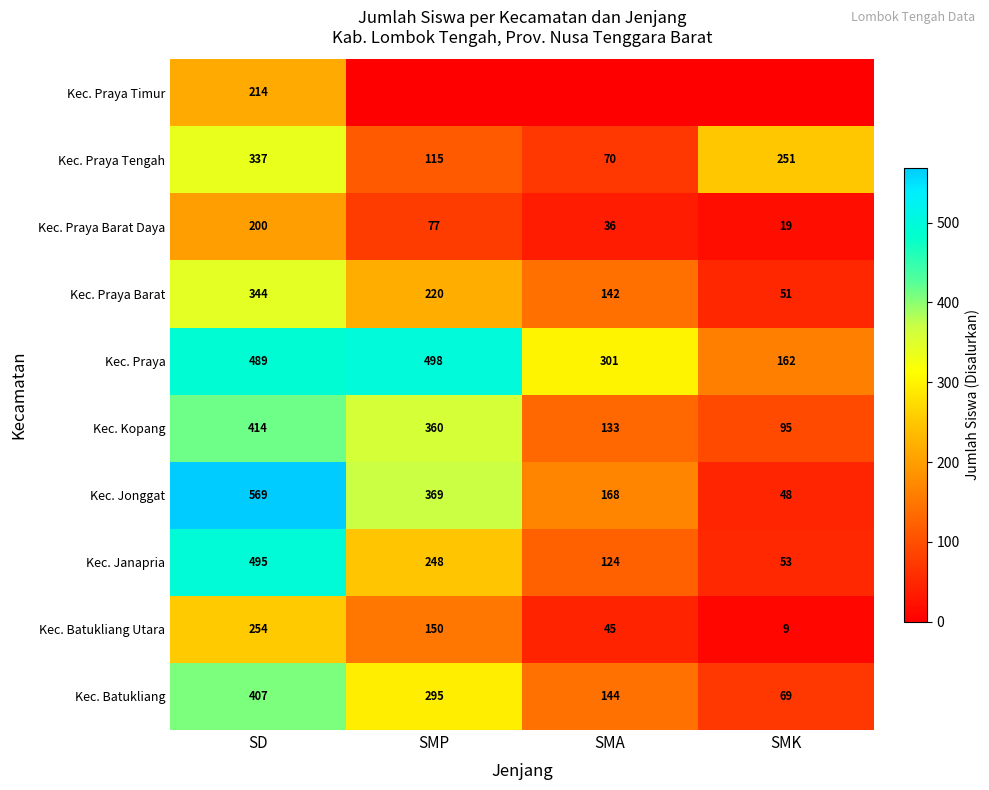

Is the value of Kec. Praya at SD greater than the value of Kec. Kopang at SD?

Yes